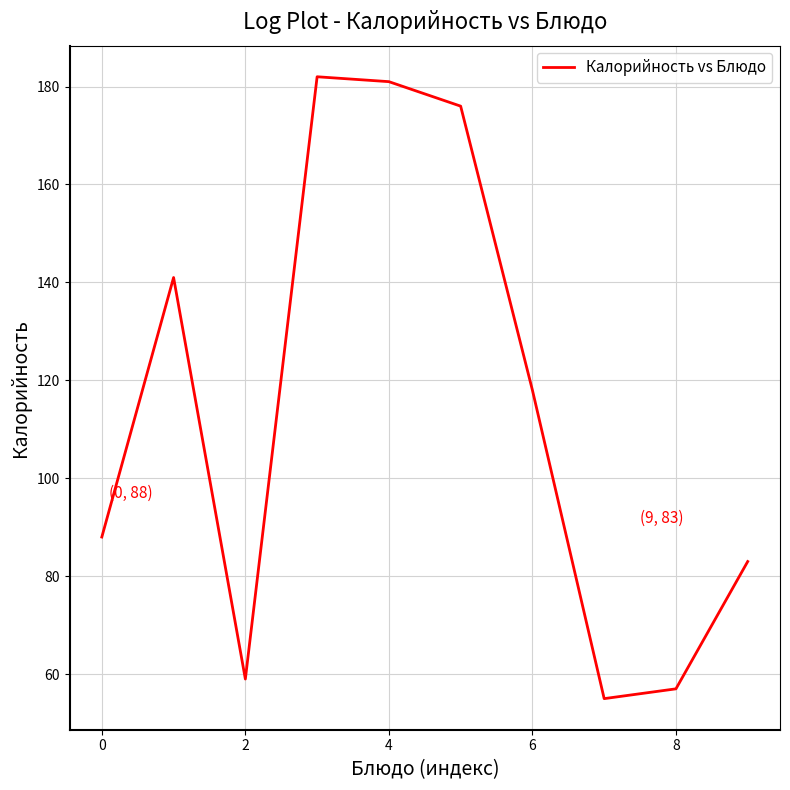

What is the smallest value displayed?

55